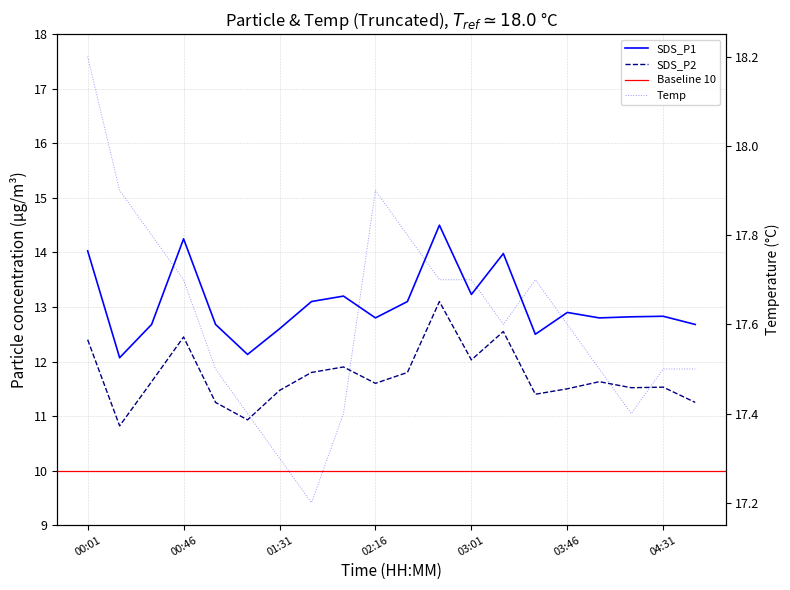

Is it true that Temp equals 7.1 at 01:16?

False